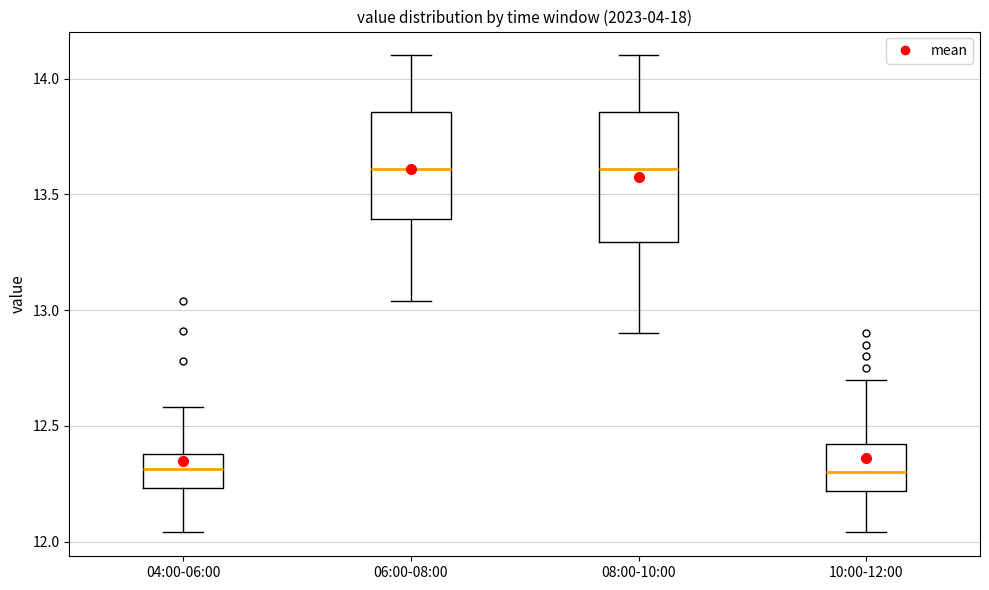

Reading left to right, transcribe this box plot: for each box, give where its median line is, the range the box spans, and where its two whiskers end, as read against the y-axis. The values are not printed on the chart, so give them approximately, as read against the axis.

04:00-06:00: median 12.30, box 12.25 to 12.40, whiskers 12.05 to 12.60
06:00-08:00: median 13.60, box 13.40 to 13.85, whiskers 13.05 to 14.10
08:00-10:00: median 13.60, box 13.30 to 13.85, whiskers 12.90 to 14.10
10:00-12:00: median 12.30, box 12.20 to 12.40, whiskers 12.05 to 12.70